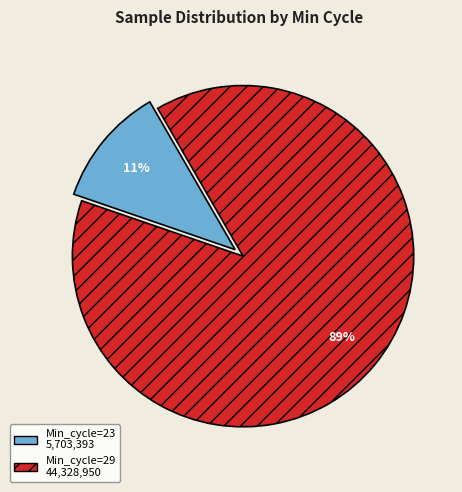

Does any single category account for the majority?

Yes